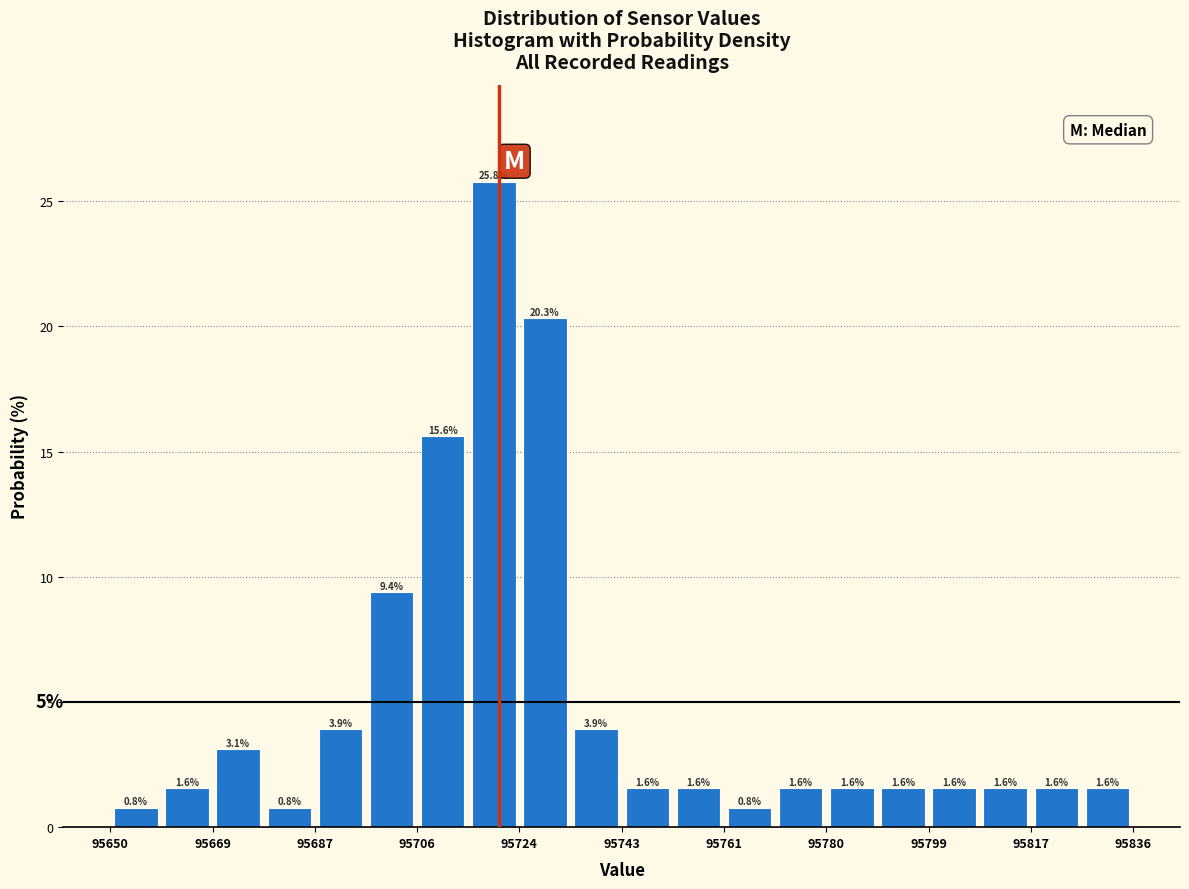

What is the height of the bar covering 95752 to 95762 on the x-axis? The bar edges are not printed on the chart, so give them approximately, as read against the axis.

1.6